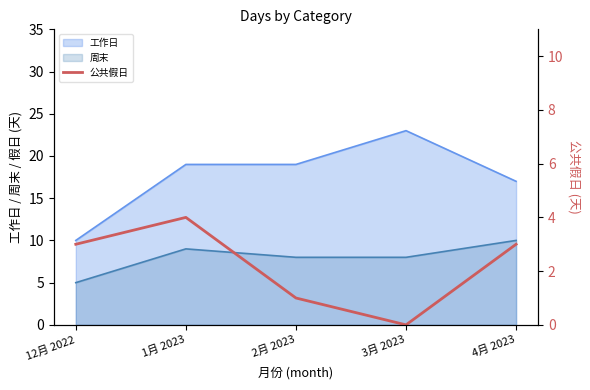

True or false: 周末 and 工作日 cross at least once.

False